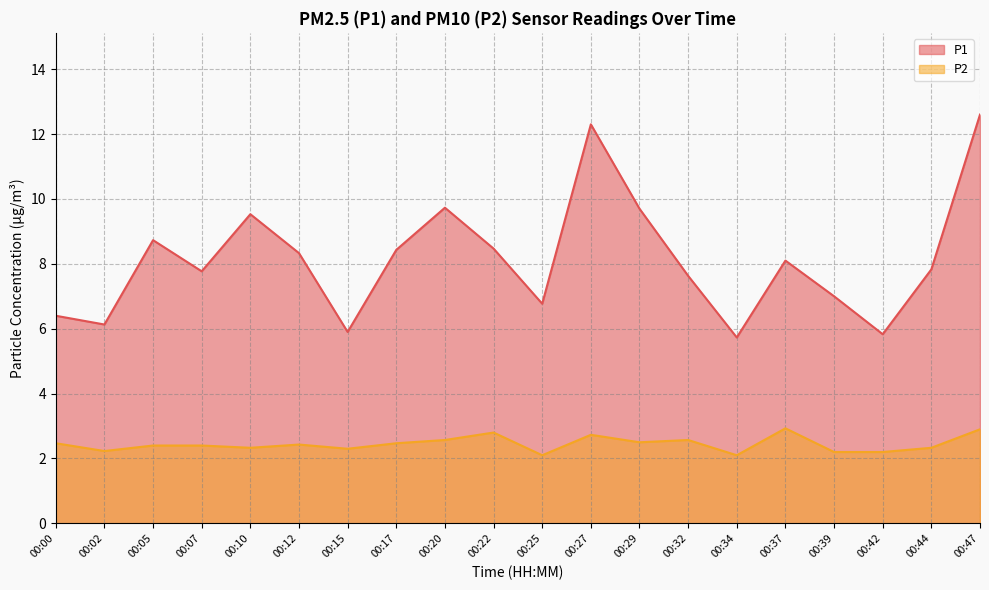

What is the value of the P1 point at the 15th from the left?

5.7